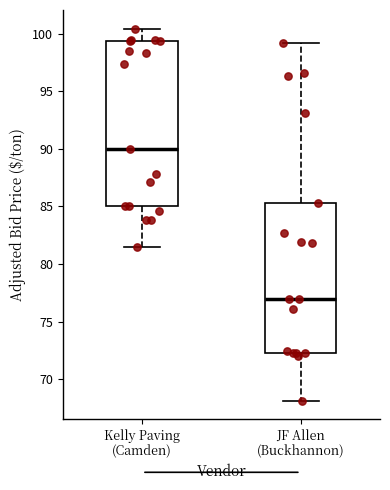

Reading left to right, read every box against the y-axis: the position of its median line, the range the box covers, and the ends of its whiskers. The values are not printed on the chart, so give them approximately, as read against the axis.

Kelly Paving (Camden): median 90.0, box 85.0 to 99.5, whiskers 81.5 to 100.5
JF Allen (Buckhannon): median 77.0, box 72.5 to 85.5, whiskers 68.0 to 99.0